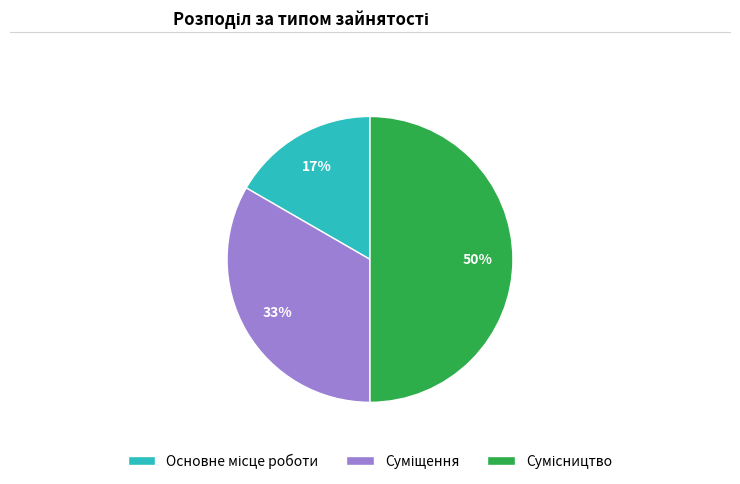

To the nearest percent, what is the difference between the largest and smallest slice percentages?

33%